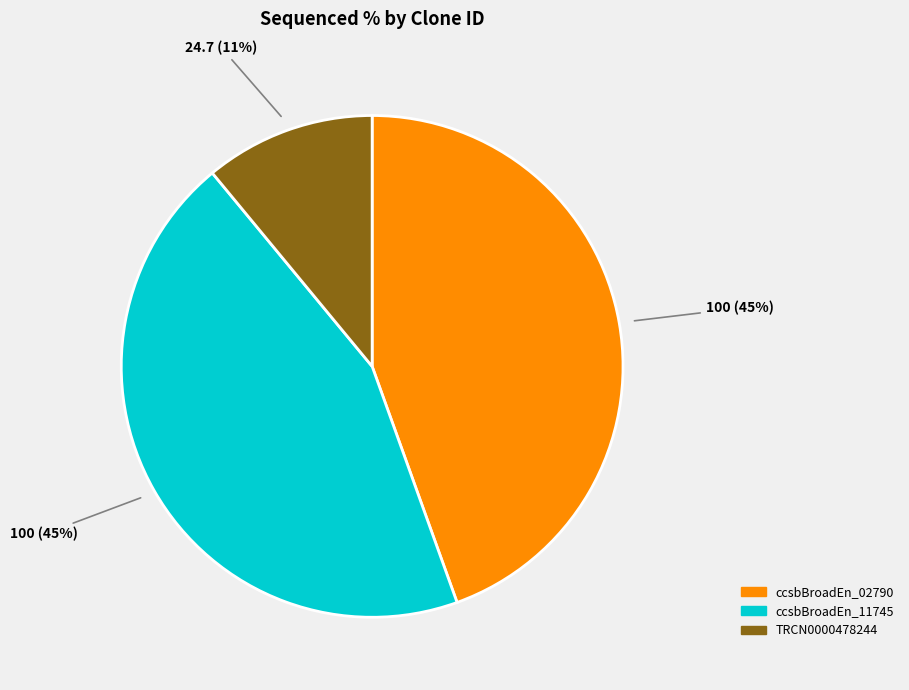

Does any single category account for the majority?

No